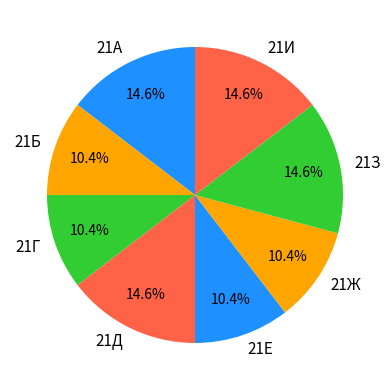

To the nearest percent, what portion does 21Д represent?

15%